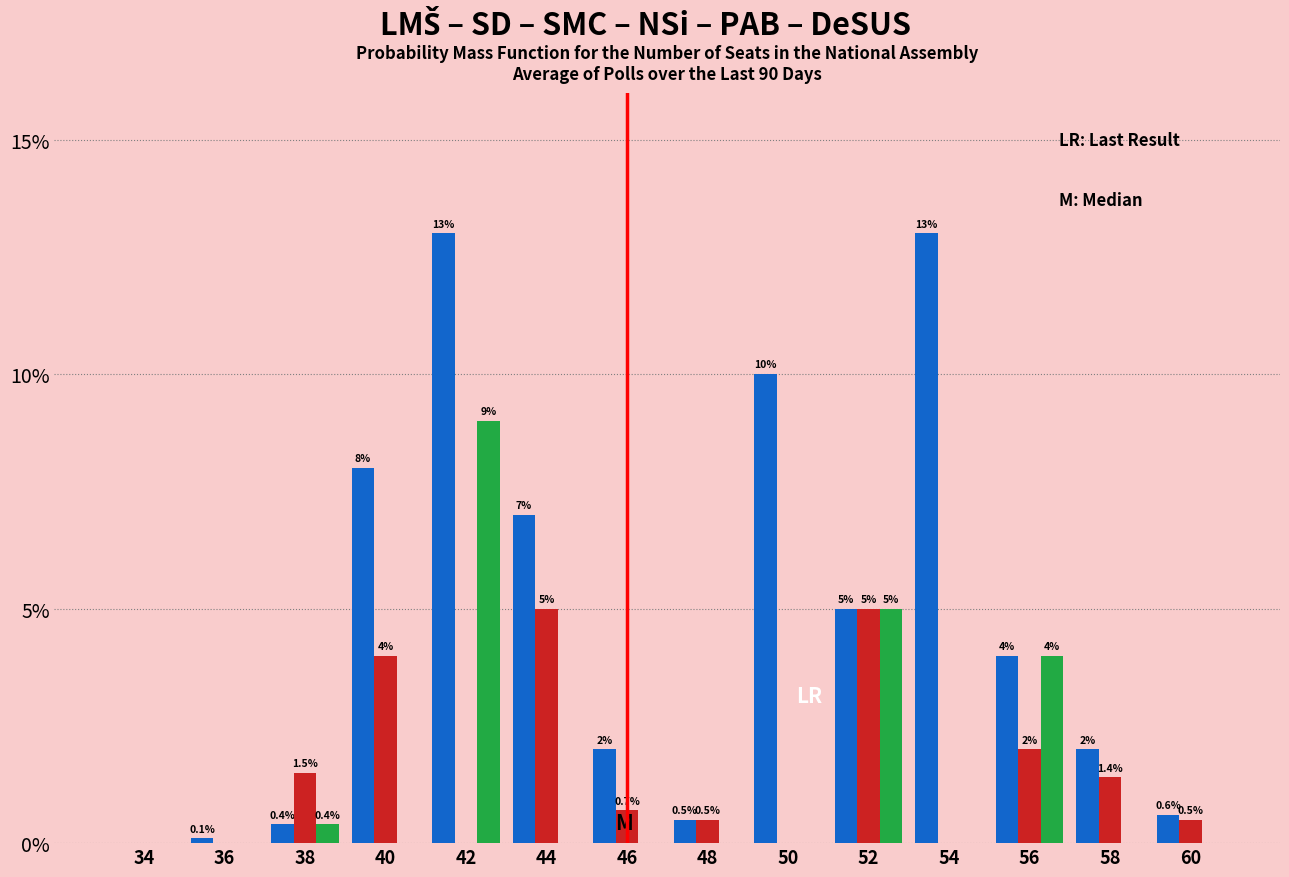

At which category is the sum across all series the highest?

42